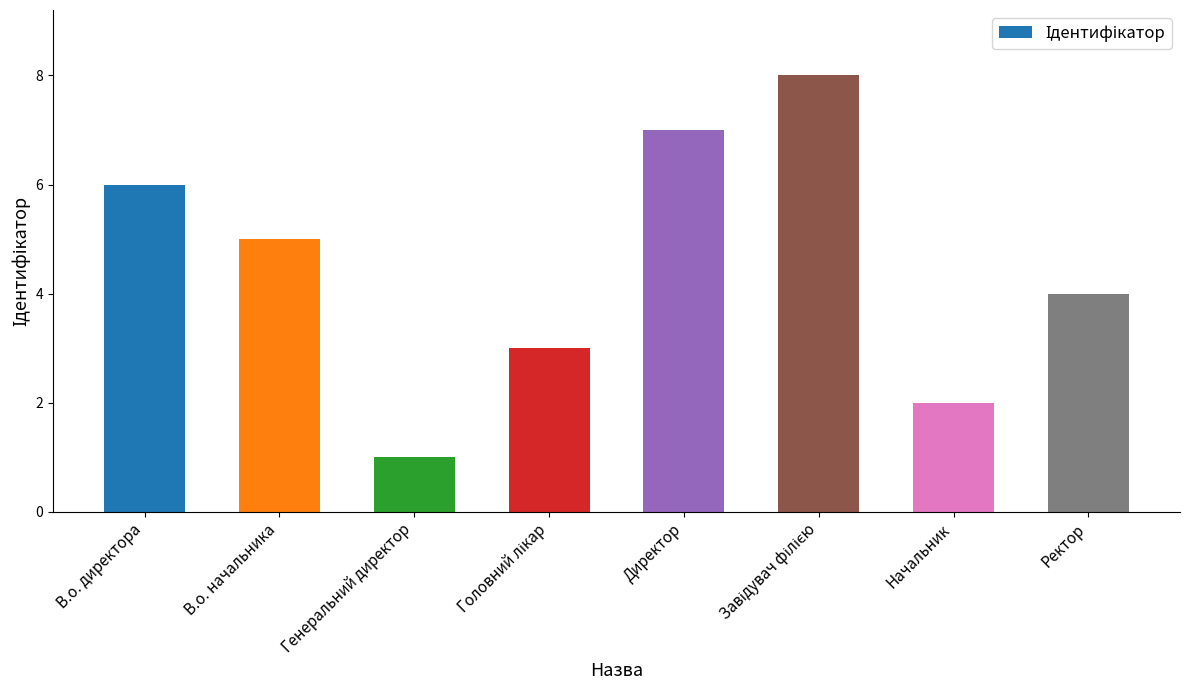

Between В.о. директора and Начальник, which is larger?

В.о. директора